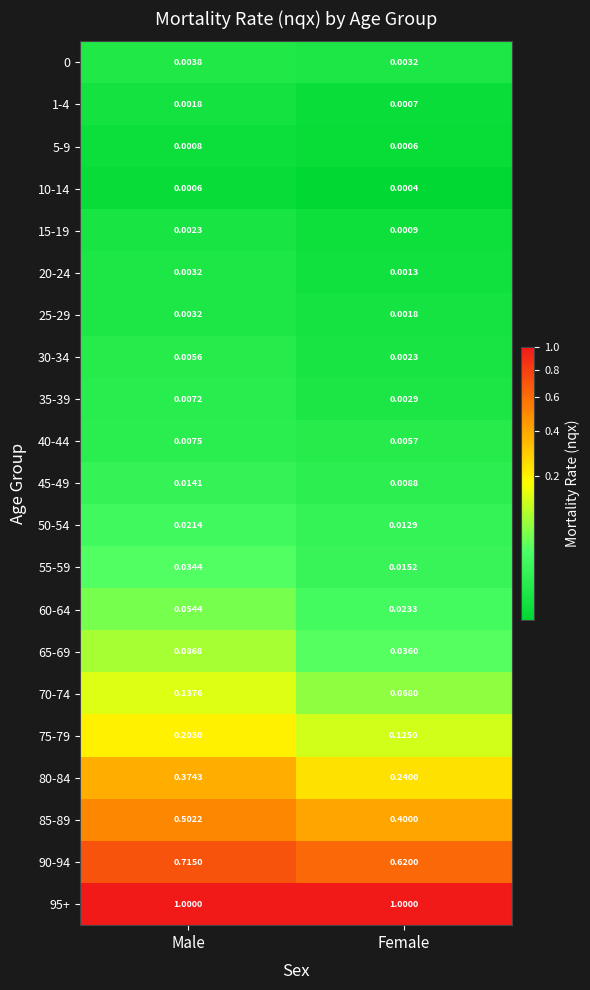

At which category is the sum across all series the highest?

Male